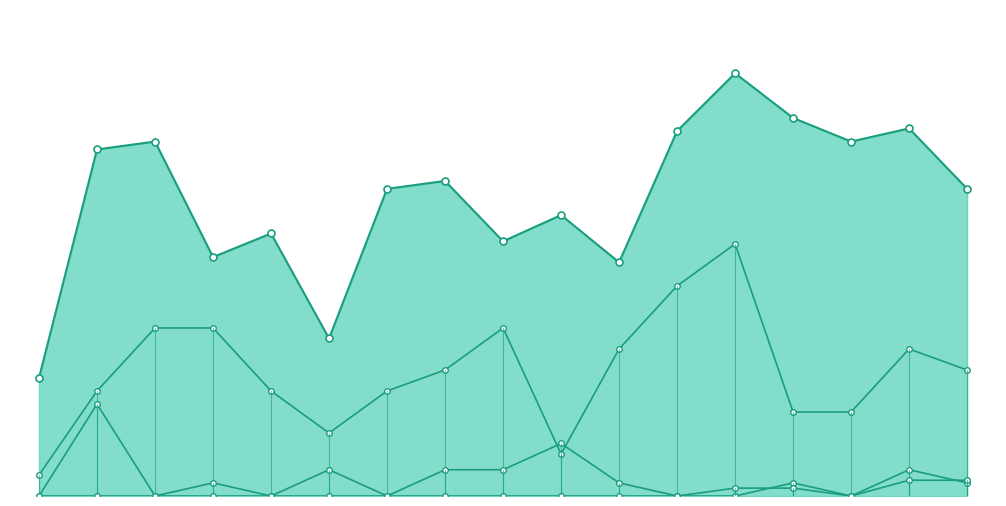

The Meninggal series shows 24 at 16. True or false?

False